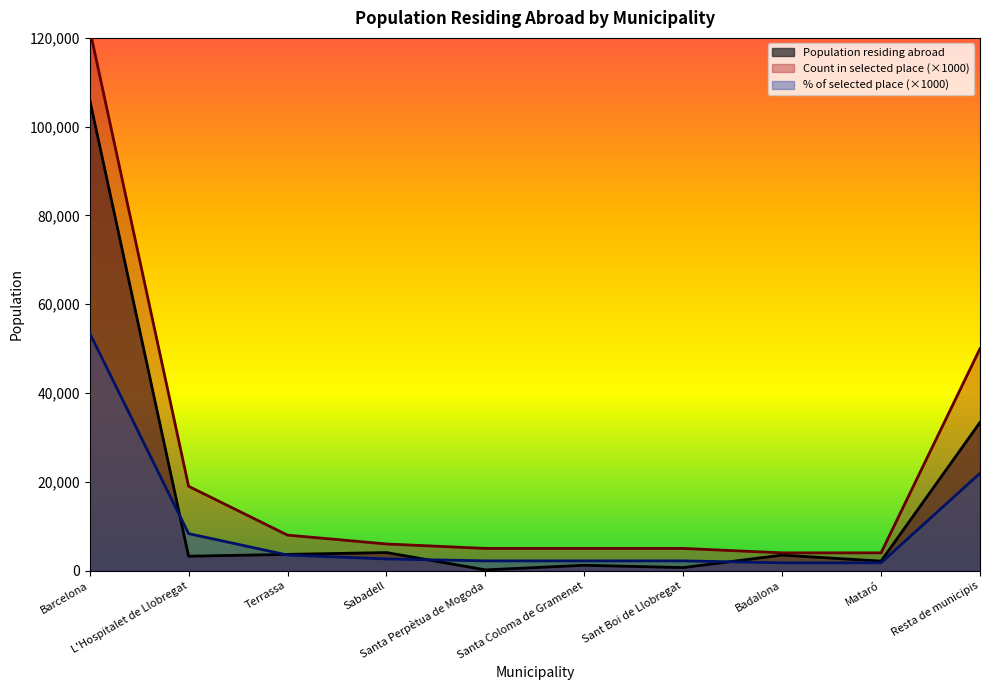

What is the smallest value displayed?

163